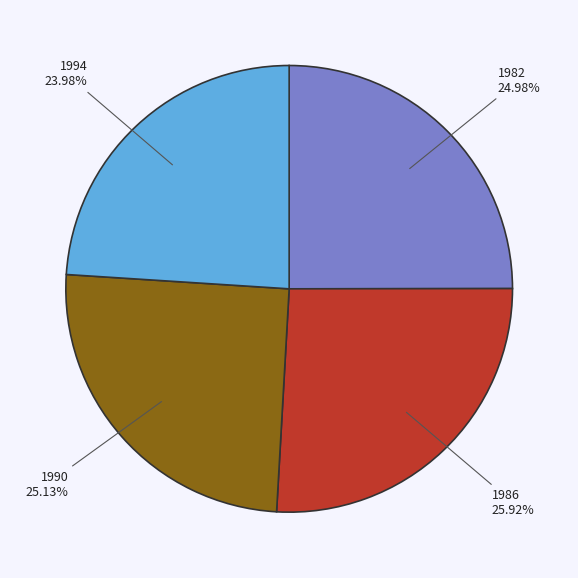

How many slices are in this pie chart?

4